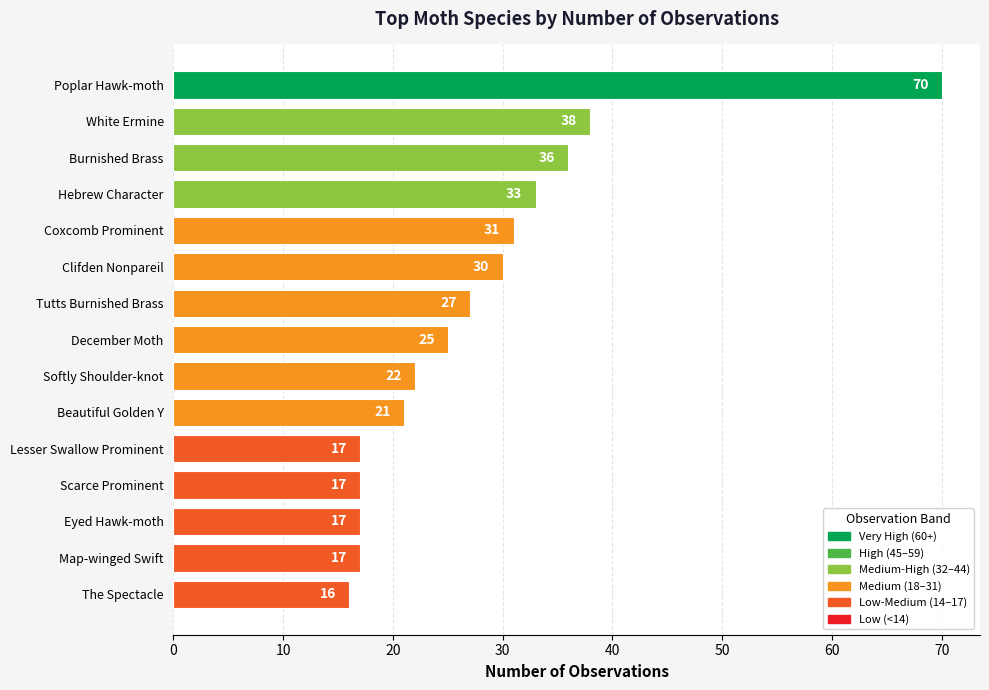

What position from the bottom is December Moth?

8